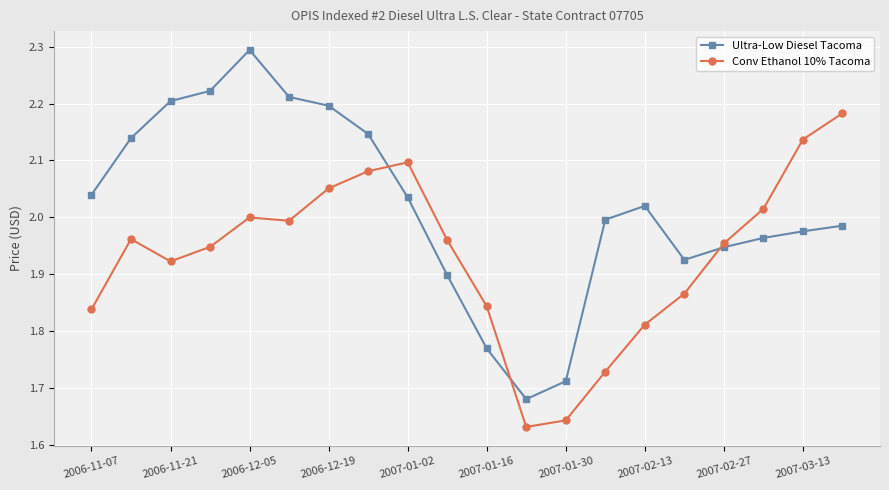

At how many categories does at least one series exceed 1?

20